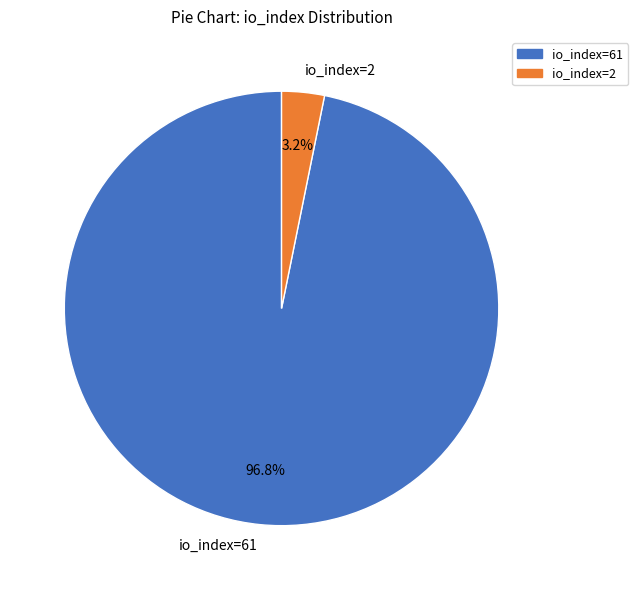

To the nearest percent, what is the difference between the io_index=2 and io_index=61 slice percentages?

94%